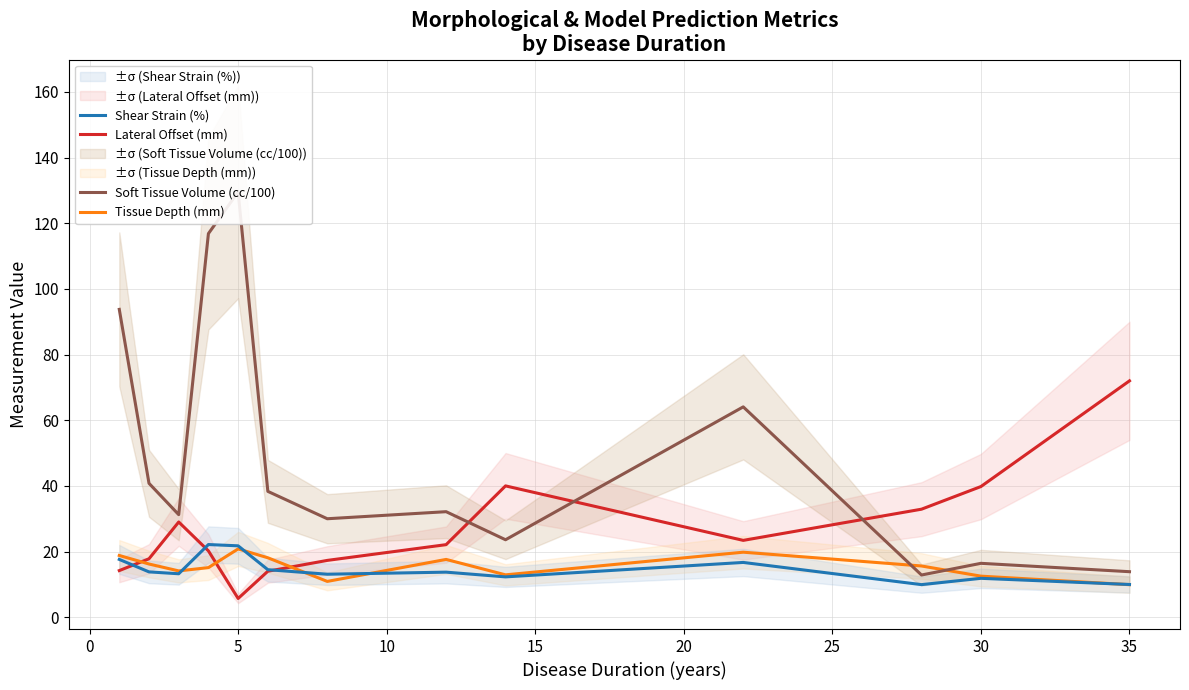

What is the value of the Shear Strain (%) point at the 1st from the left?

17.6